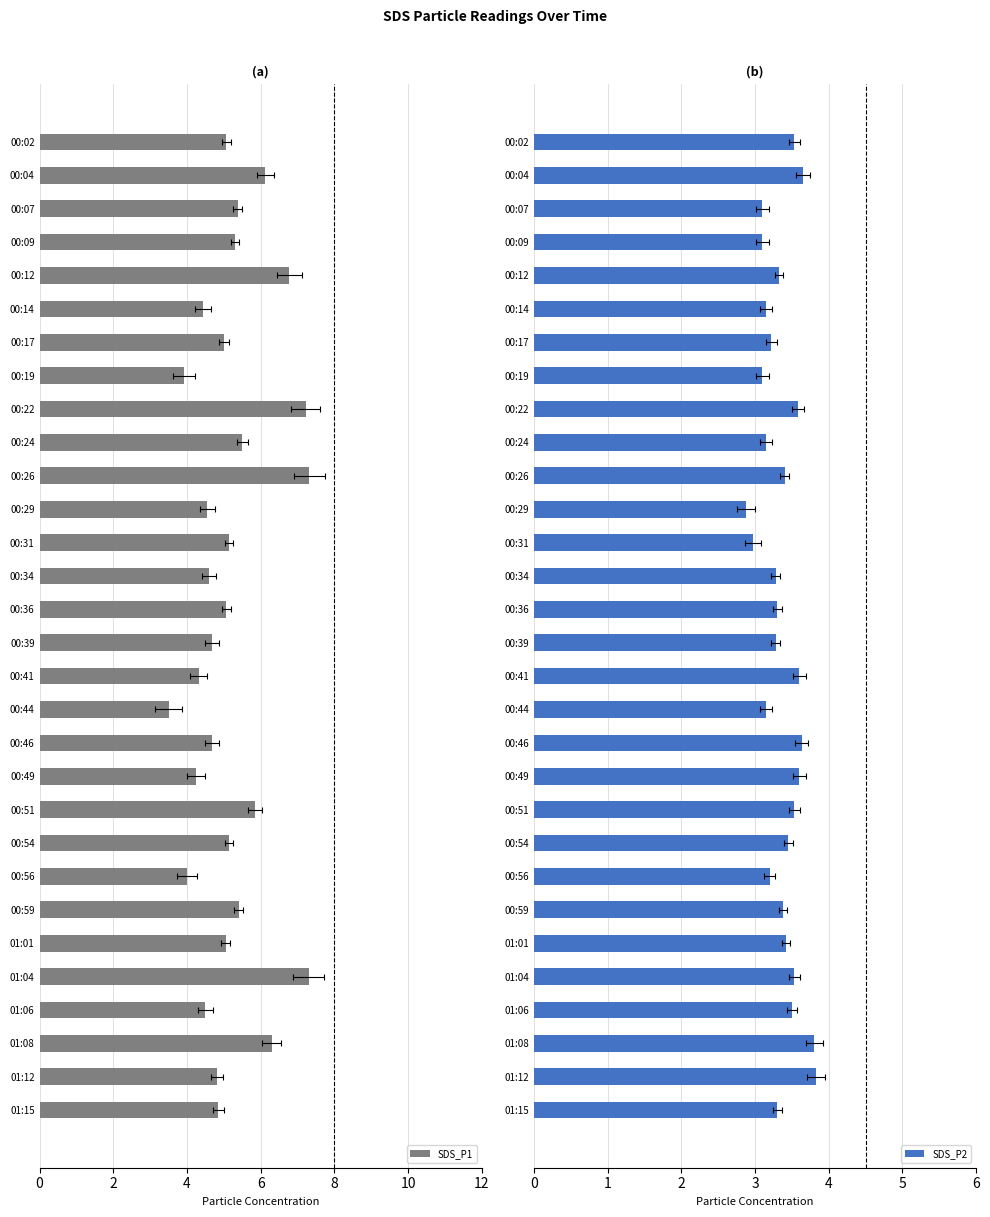

What is the average value of the SDS_P1 series?

5.2